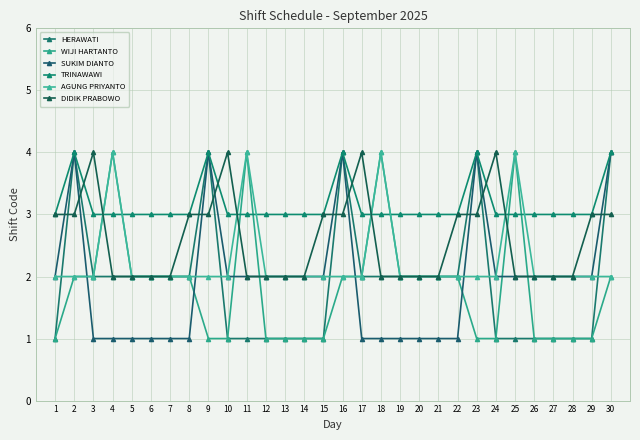

What is the sum of the DIDIK PRABOWO values at 20 and 18?

4